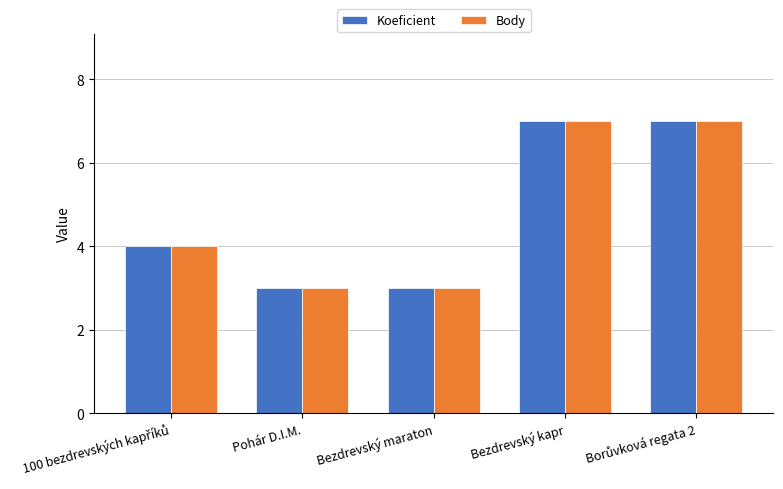

Is it true that Koeficient equals 3 at Pohár D.I.M.?

True